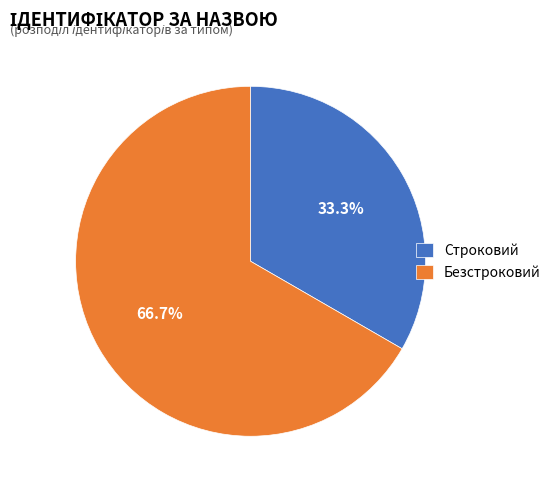

What percentage is the Безстроковий slice, to the nearest percent?

67%